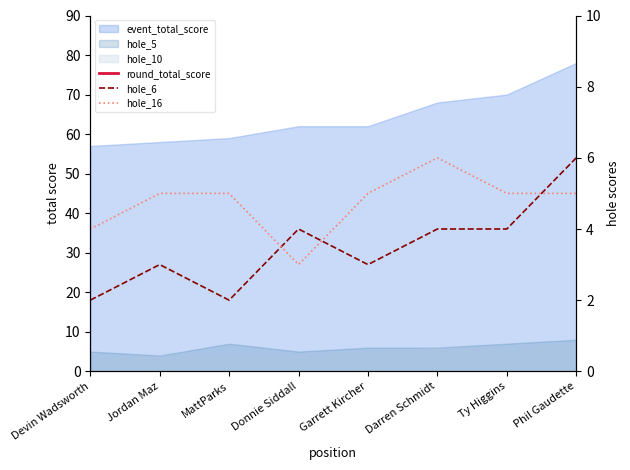

True or false: hole_6 has more than 1 interior local peaks.

True